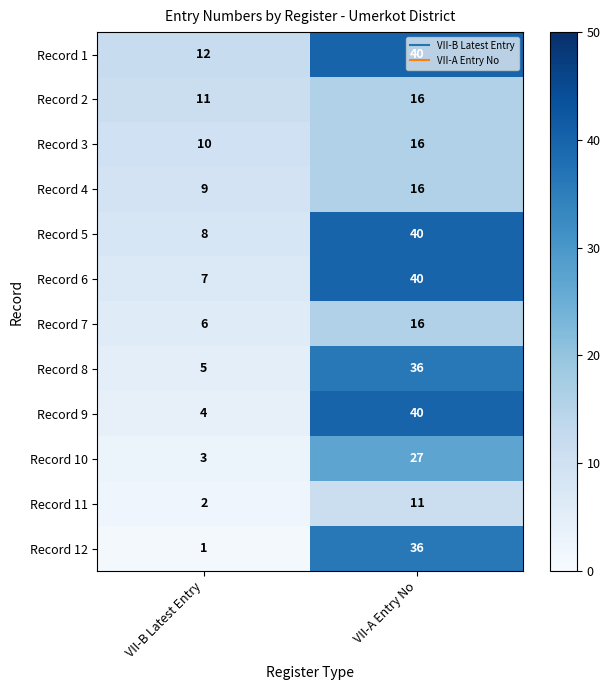

How many series are shown in this chart?

12